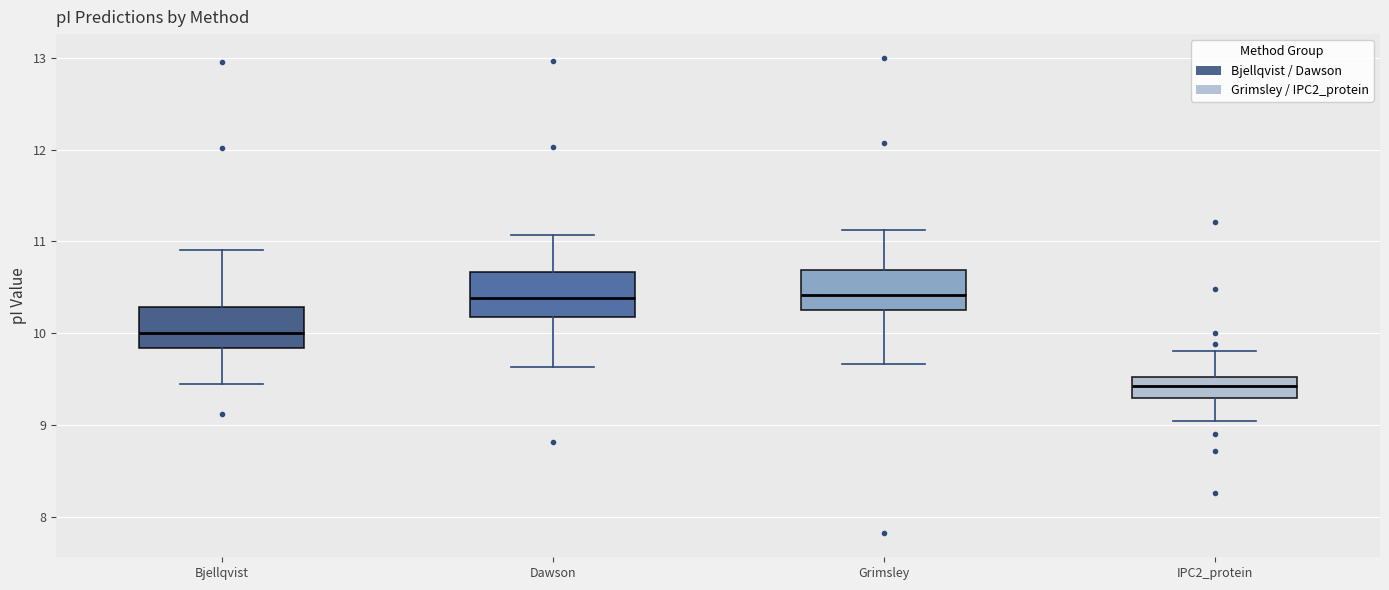

Reading left to right, read every box against the y-axis: the position of its median line, the range the box covers, and the ends of its whiskers. The values are not printed on the chart, so give them approximately, as read against the axis.

Bjellqvist: median 10.0, box 9.8 to 10.3, whiskers 9.4 to 10.9
Dawson: median 10.4, box 10.2 to 10.7, whiskers 9.6 to 11.1
Grimsley: median 10.4, box 10.2 to 10.7, whiskers 9.7 to 11.1
IPC2_protein: median 9.4, box 9.3 to 9.5, whiskers 9.0 to 9.8